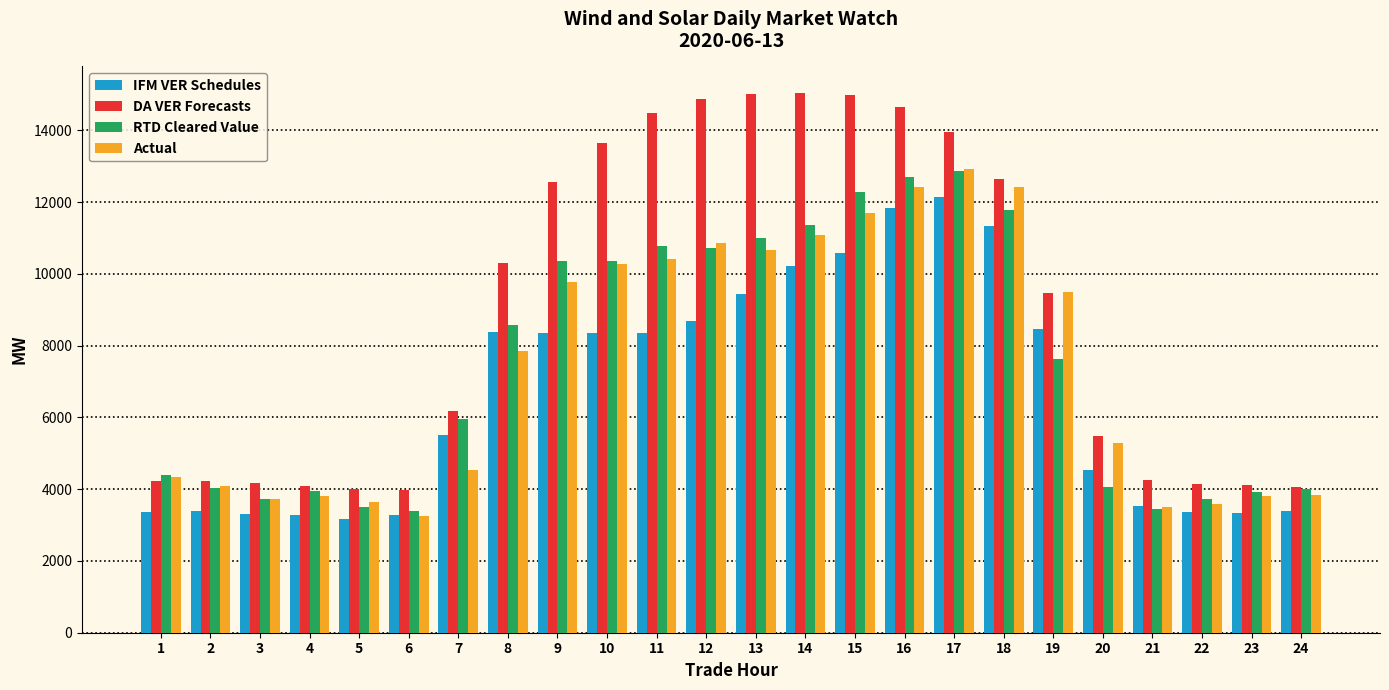

Is the value of DA VER Forecasts at 4 greater than the value of IFM VER Schedules at 19?

No